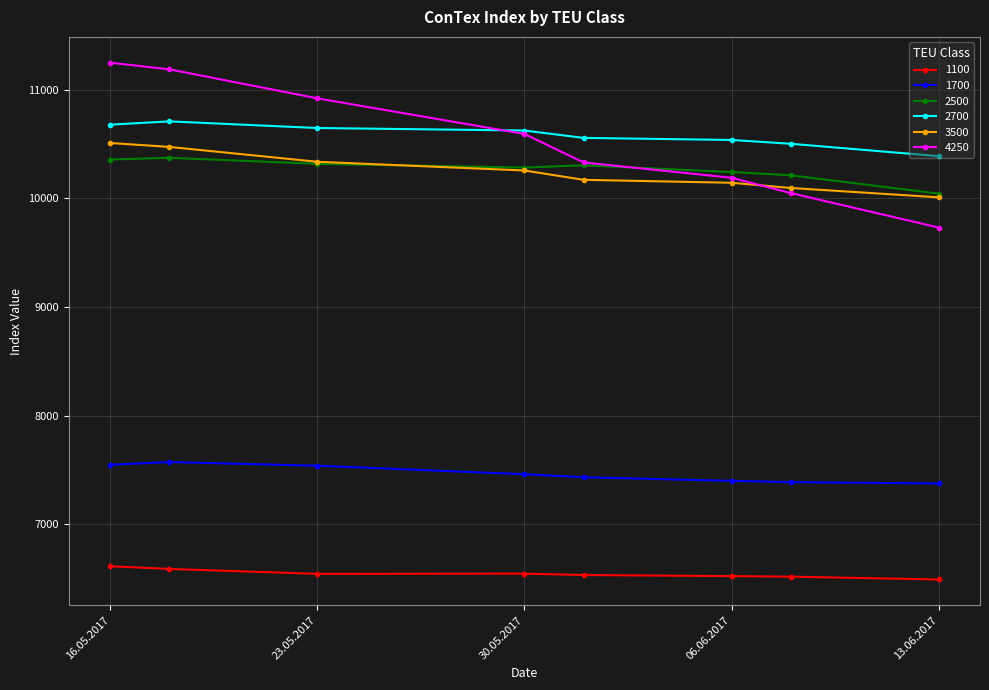

What is the smallest value displayed?

6491